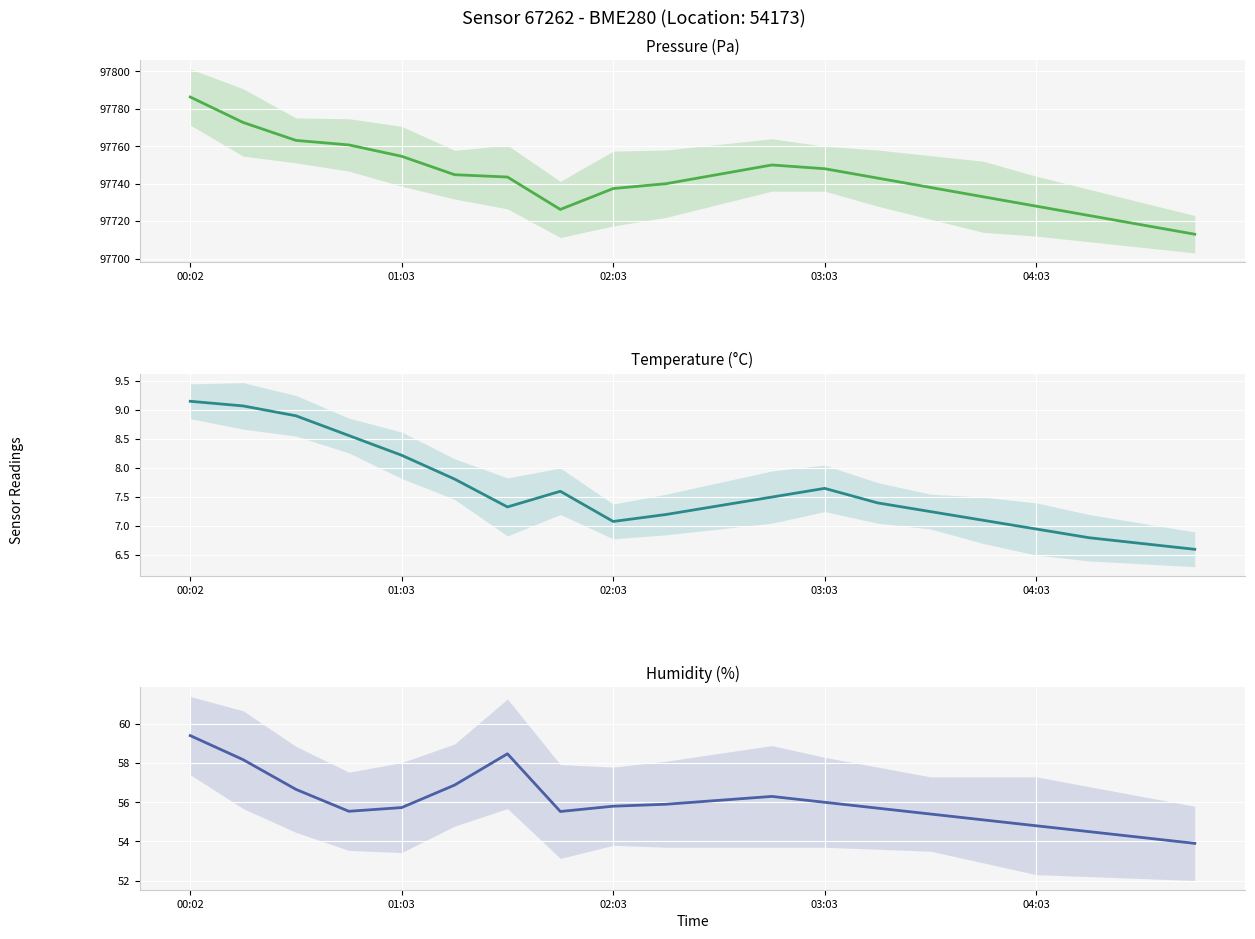

Reading left to right, list all the values displayed in this chart.

pressure: 97786.3	97772.7	97763.1	97760.7	97754.6	97744.8	97743.6	97726.2	97737.4	97740.0	97745.0	97750.0	97748.0	97743.0	97738.0	97733.0	97728.0	97723.0	97718.0	97713.0
temperature: 9.2	9.1	8.9	8.6	8.2	7.8	7.3	7.6	7.1	7.2	7.3	7.5	7.7	7.4	7.2	7.1	7.0	6.8	6.7	6.6
humidity: 59.4	58.2	56.7	55.5	55.7	56.9	58.5	55.5	55.8	55.9	56.1	56.3	56.0	55.7	55.4	55.1	54.8	54.5	54.2	53.9